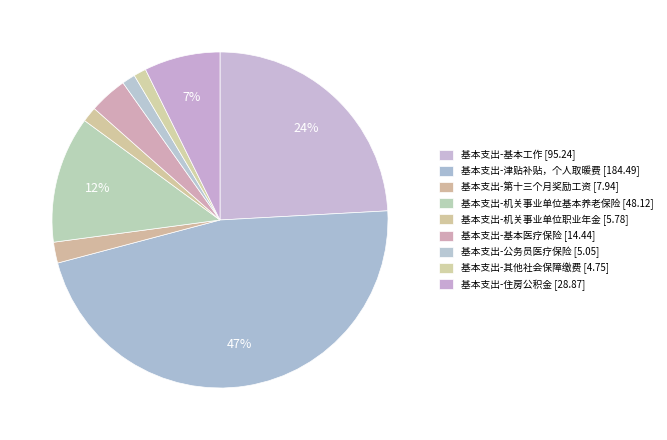

To the nearest percent, what is the difference between the largest and smallest slice percentages?

46%